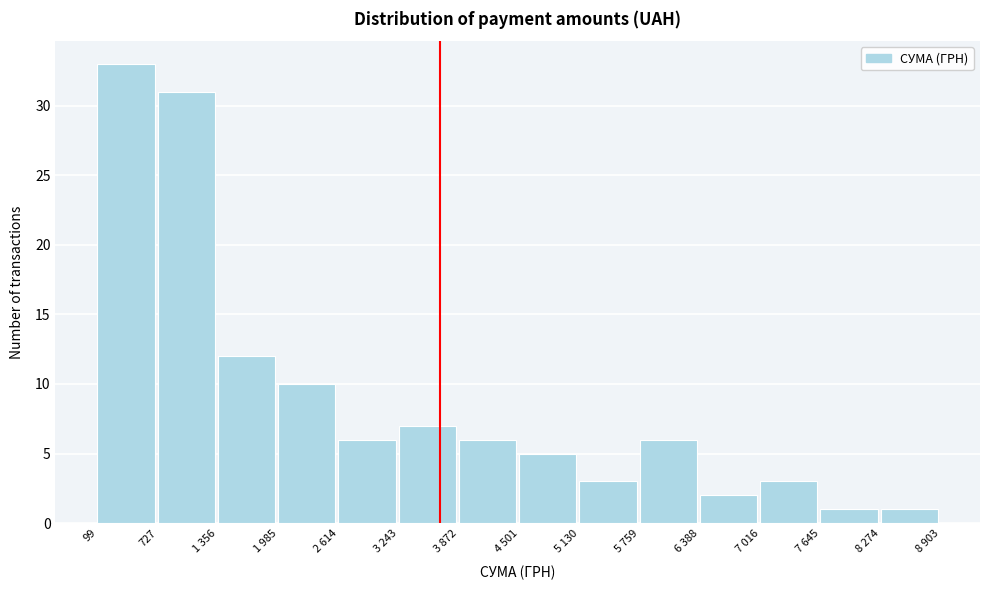

Reading left to right, extract all data points from this chart.

33	31	12	10	6	7	6	5	3	6	2	3	1	1